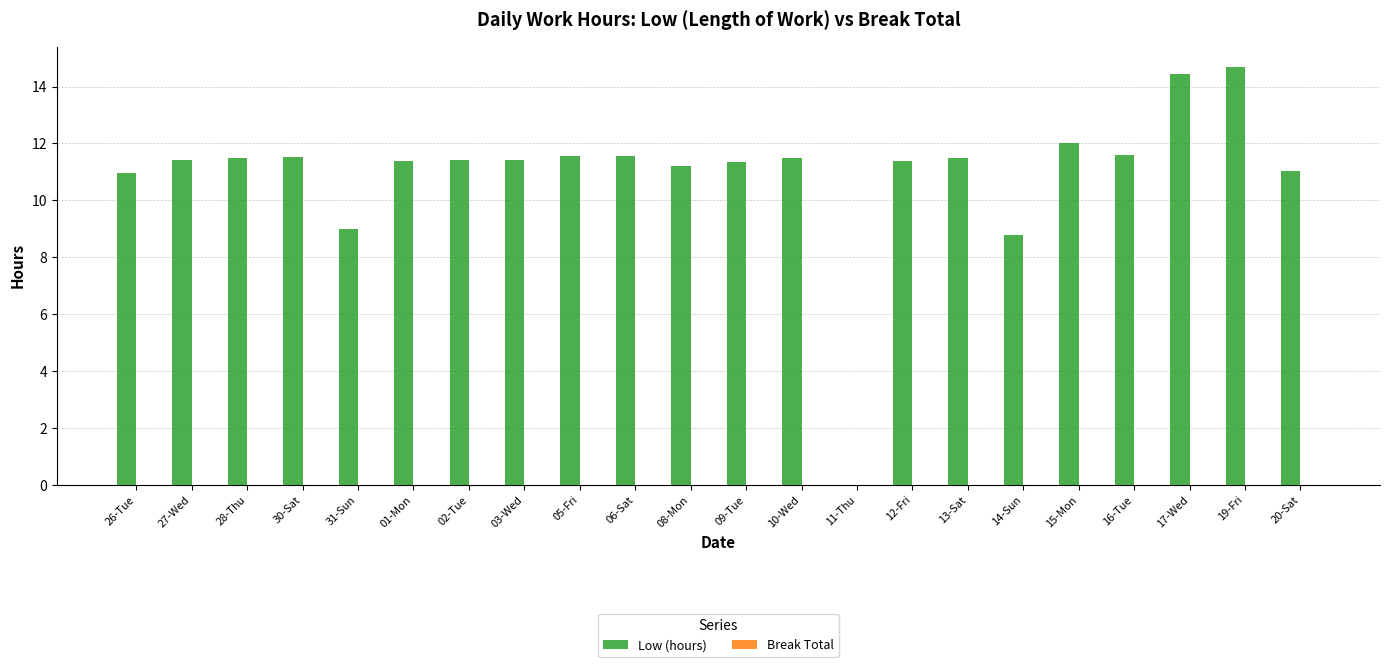

What is the greatest value displayed?

14.7